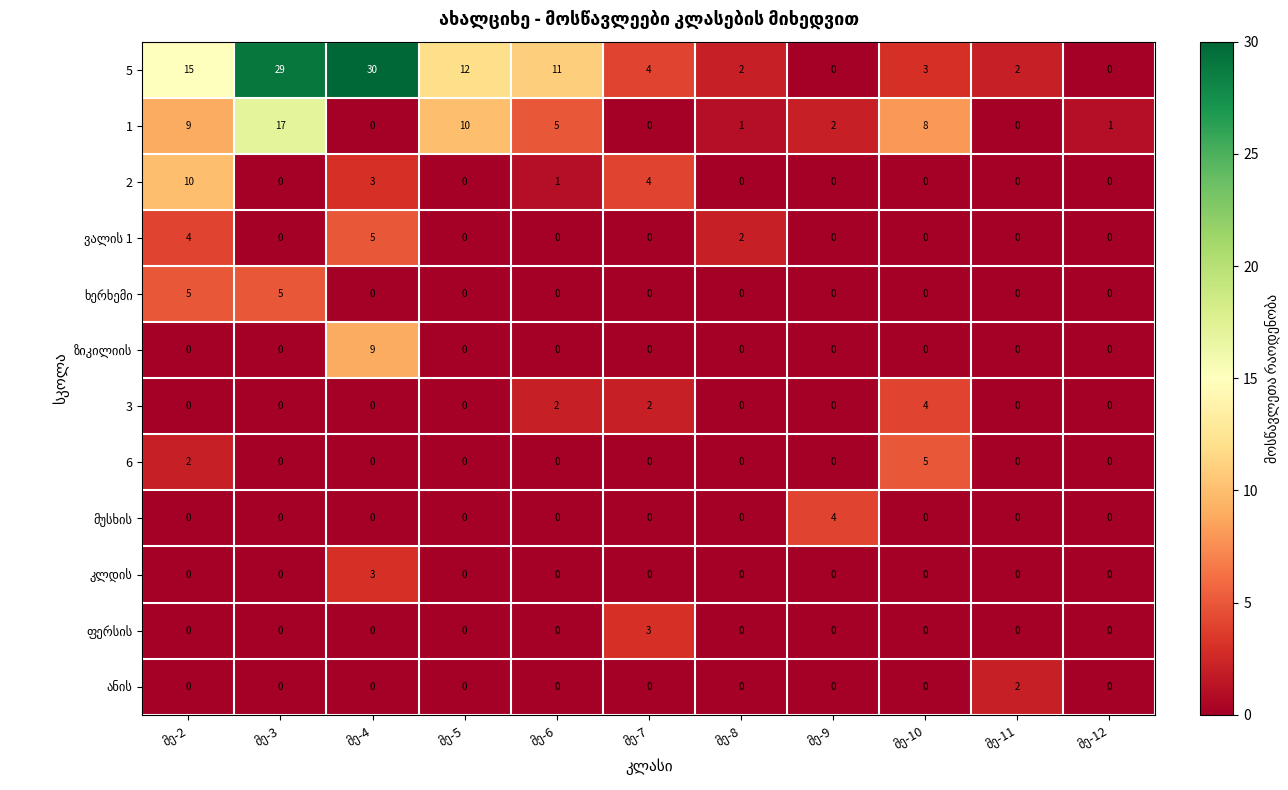

What is the difference between the maximum and minimum values in the 3 series?

4